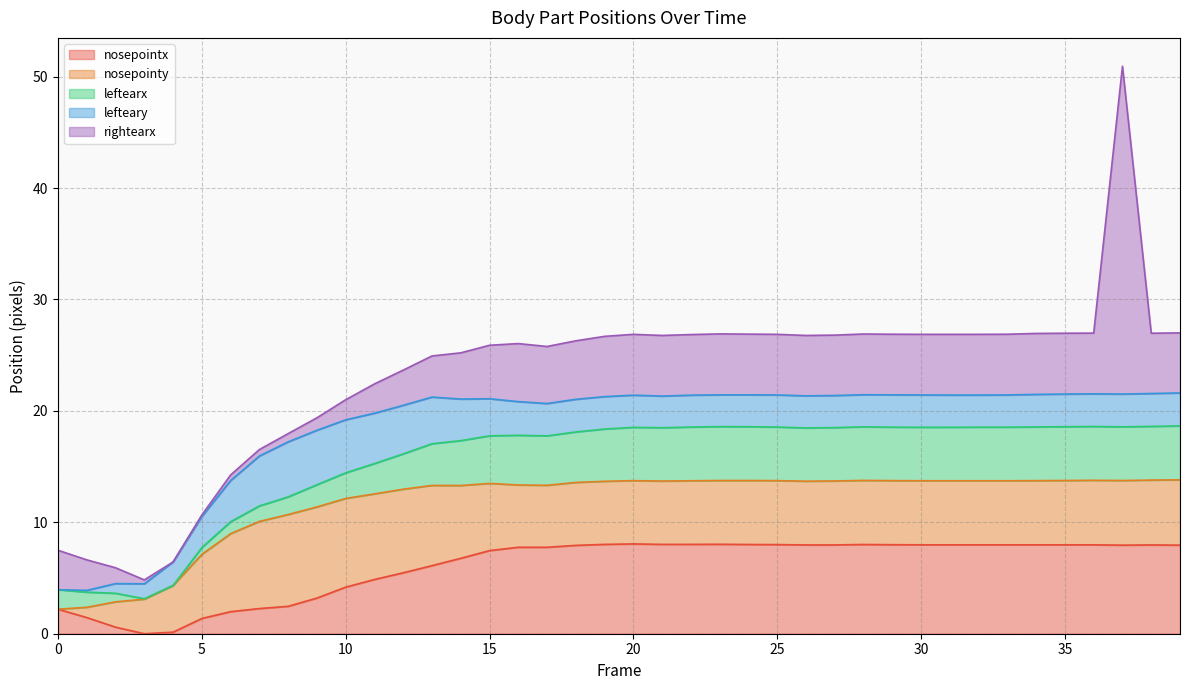

What is the difference between the leftearx values at 34 and 5?

4.2